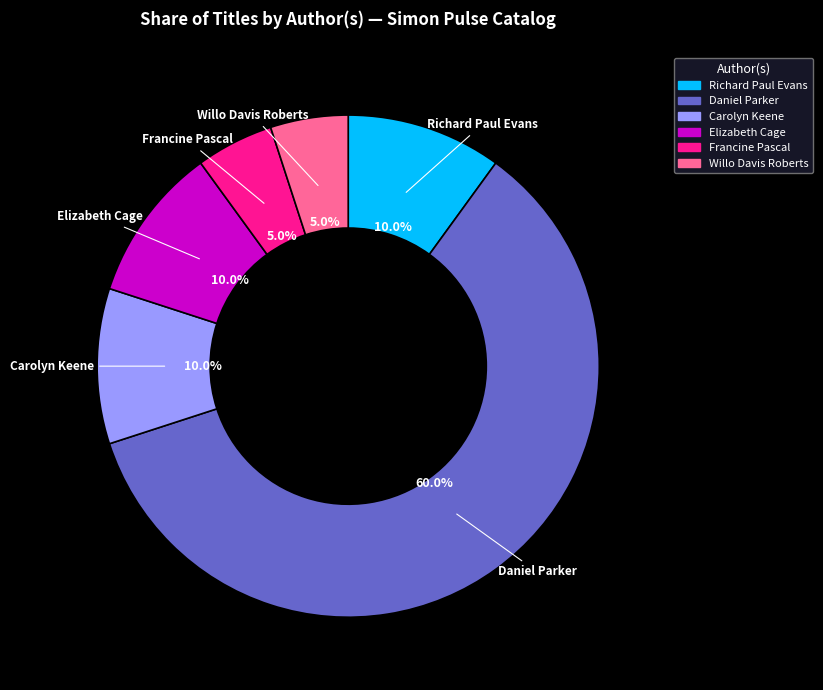

Is it true that Richard Paul Evans is 10% of the pie?

True